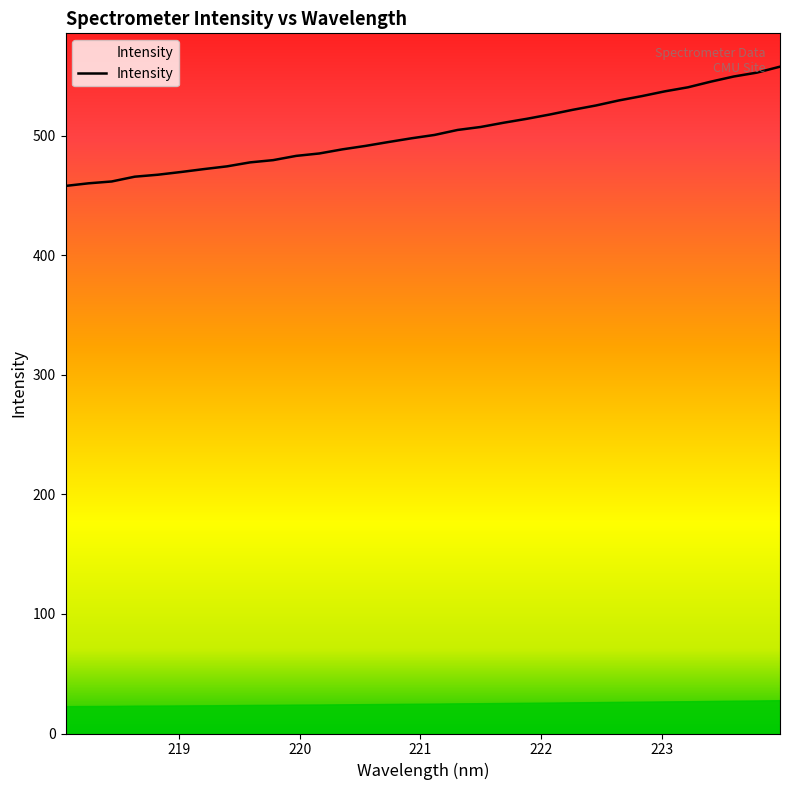

What is the maximum value shown in the chart?

558.0